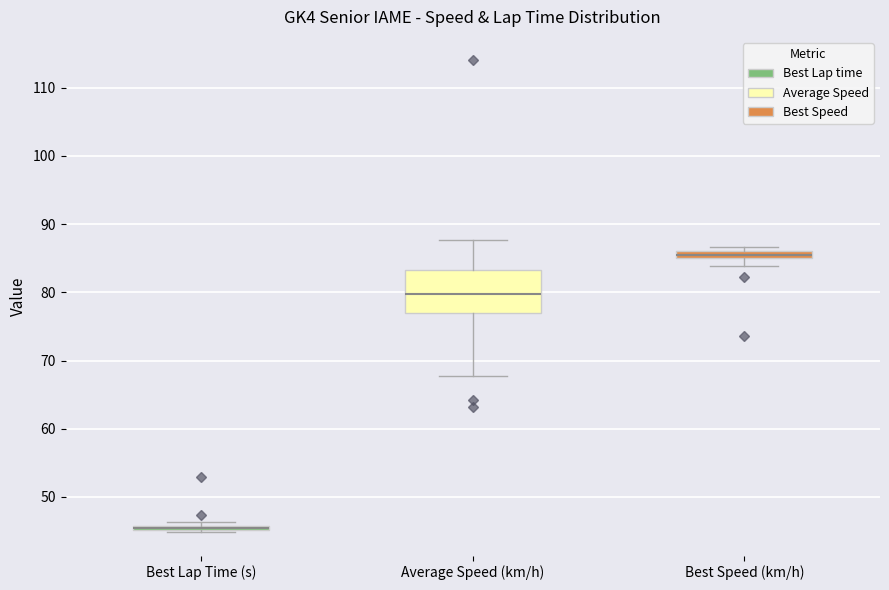

Which box is the tallest, from its lower edge to its upper edge?

Average Speed (km/h)